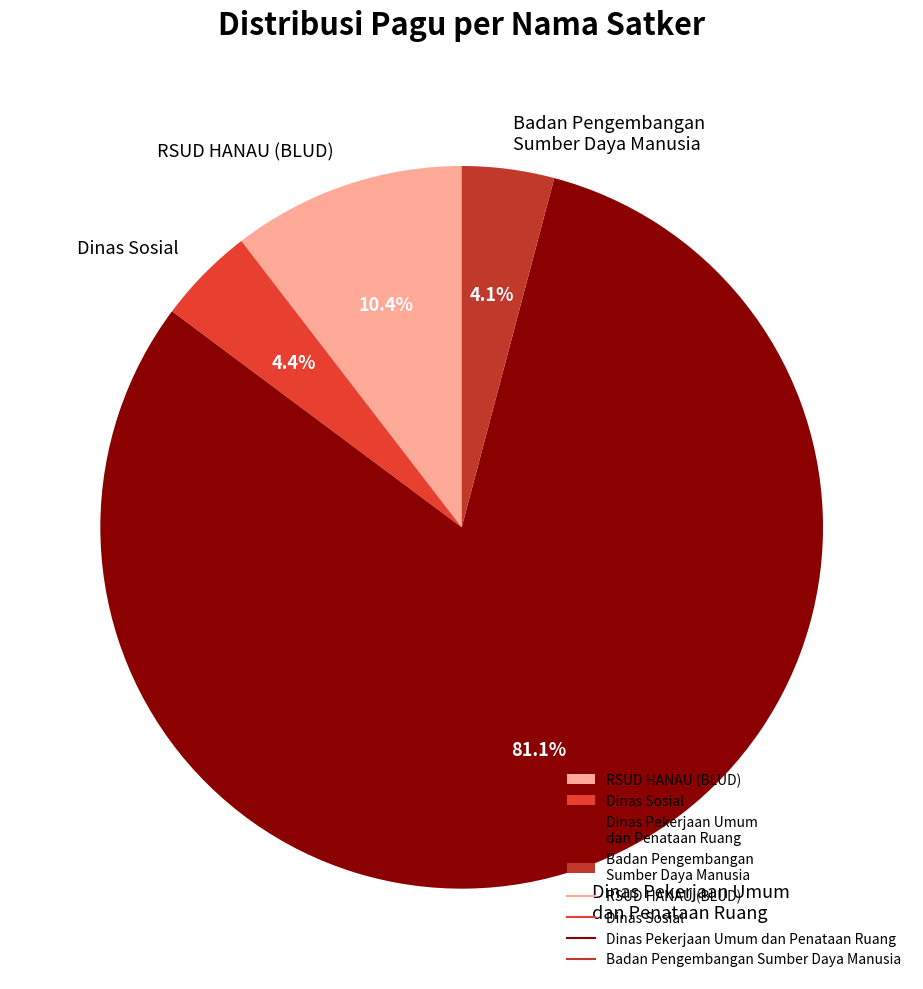

Which slice is the largest?

Dinas Pekerjaan Umum dan Penataan Ruang